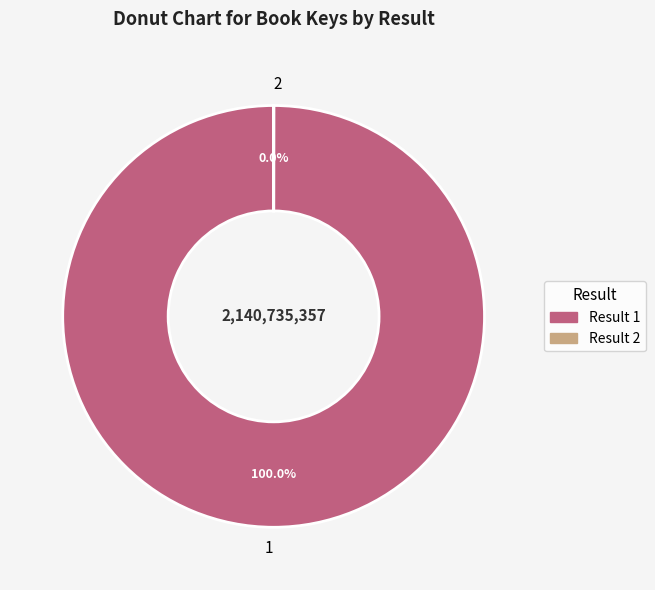

Which category has the biggest portion of the pie?

1